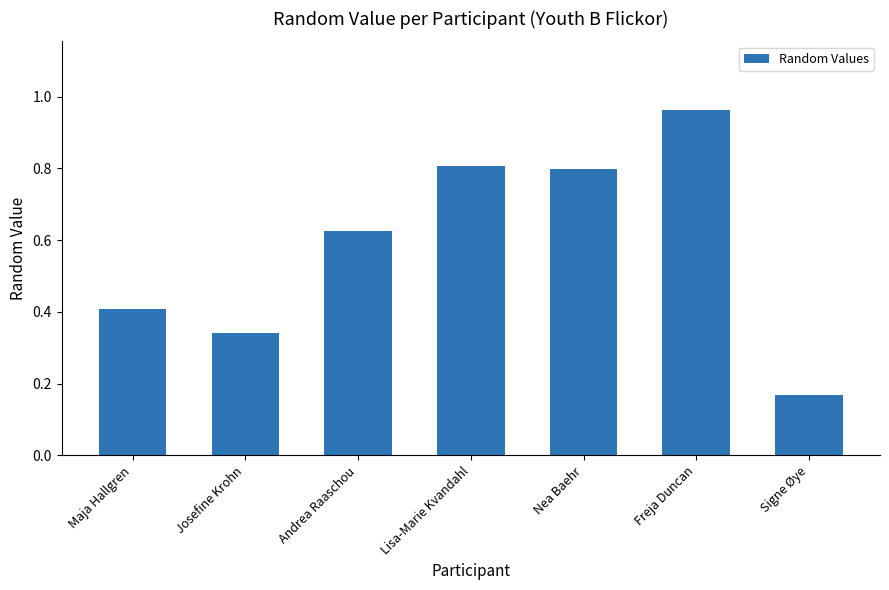

What is the approximate value at Maja Hallgren?

0.4